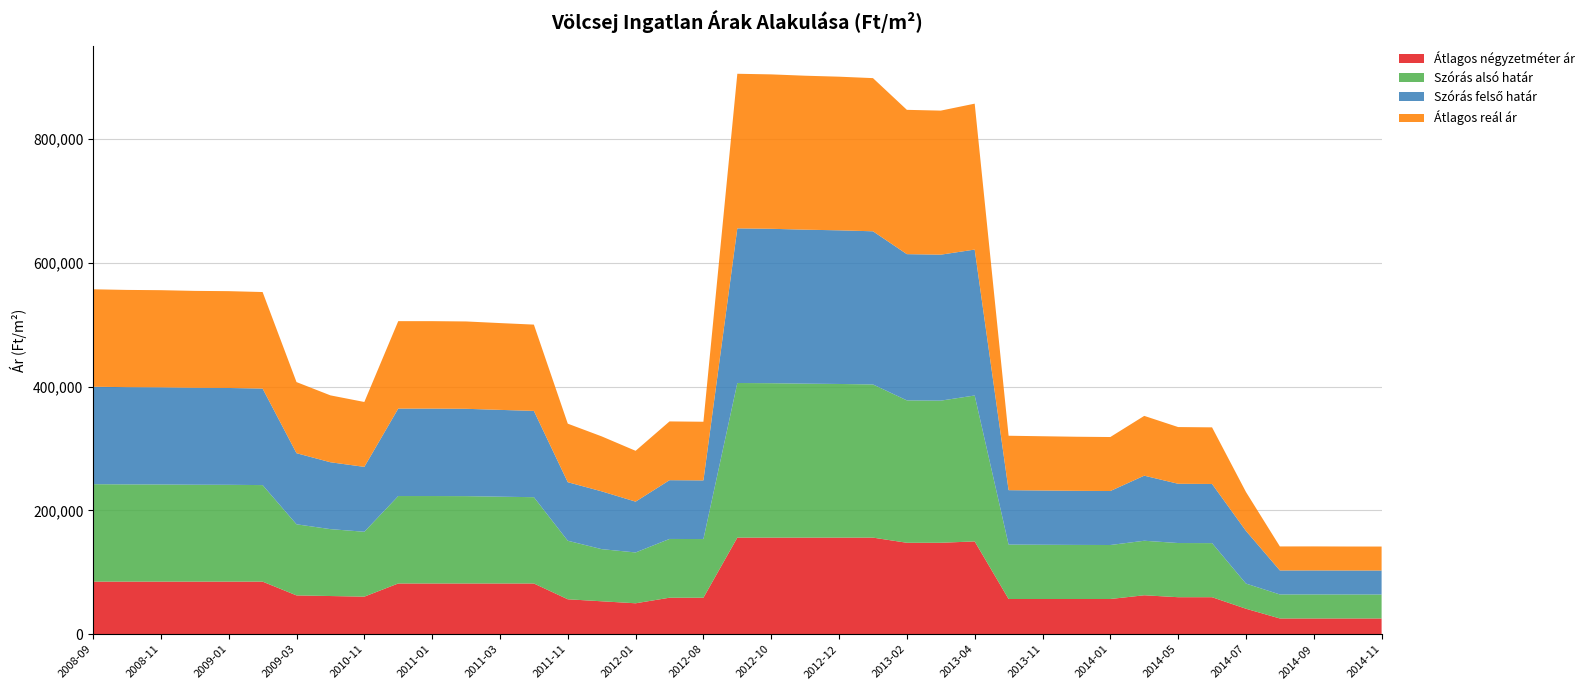

Reading left to right, extract all data points from this chart.

Átlagos négyzetméter ár: 85000	85000	85000	85000	85000	85000	62727	61727	60727	82000	82000	82000	82000	82000	56478	53239	50000	59000	59000	156140	156140	156140	156140	156140	147807	147807	150000	56923	56923	56923	56923	62961	59825	59825	41188	25454	25454	25454	25454
Szórás alsó határ: 157502	157166	157023	156641	156499	156026	114933	108111	104878	141336	141336	141176	140301	139476	94608	84259	82148	94982	94806	249906	249577	248857	248336	247558	230149	229726	235853	87955	87687	87421	87267	88106	87565	87404	40655	38807	38827	38768	38749
Szórás felső határ: 157502	157166	157023	156641	156499	156026	114933	108111	104878	141336	141336	141176	140301	139476	94608	93419	82148	94982	94806	249906	249577	248857	248336	247558	236351	235928	235853	87955	87687	87421	87267	105184	95773	95612	85157	38807	38827	38768	38749
Átlagos reál ár: 157502	157166	157023	156641	156499	156026	114933	108111	104878	141336	141336	141176	140301	139476	94608	88839	82148	94982	94806	249906	249577	248857	248336	247558	233250	232827	235853	87955	87687	87421	87267	96645	91669	91508	62906	38807	38827	38768	38749